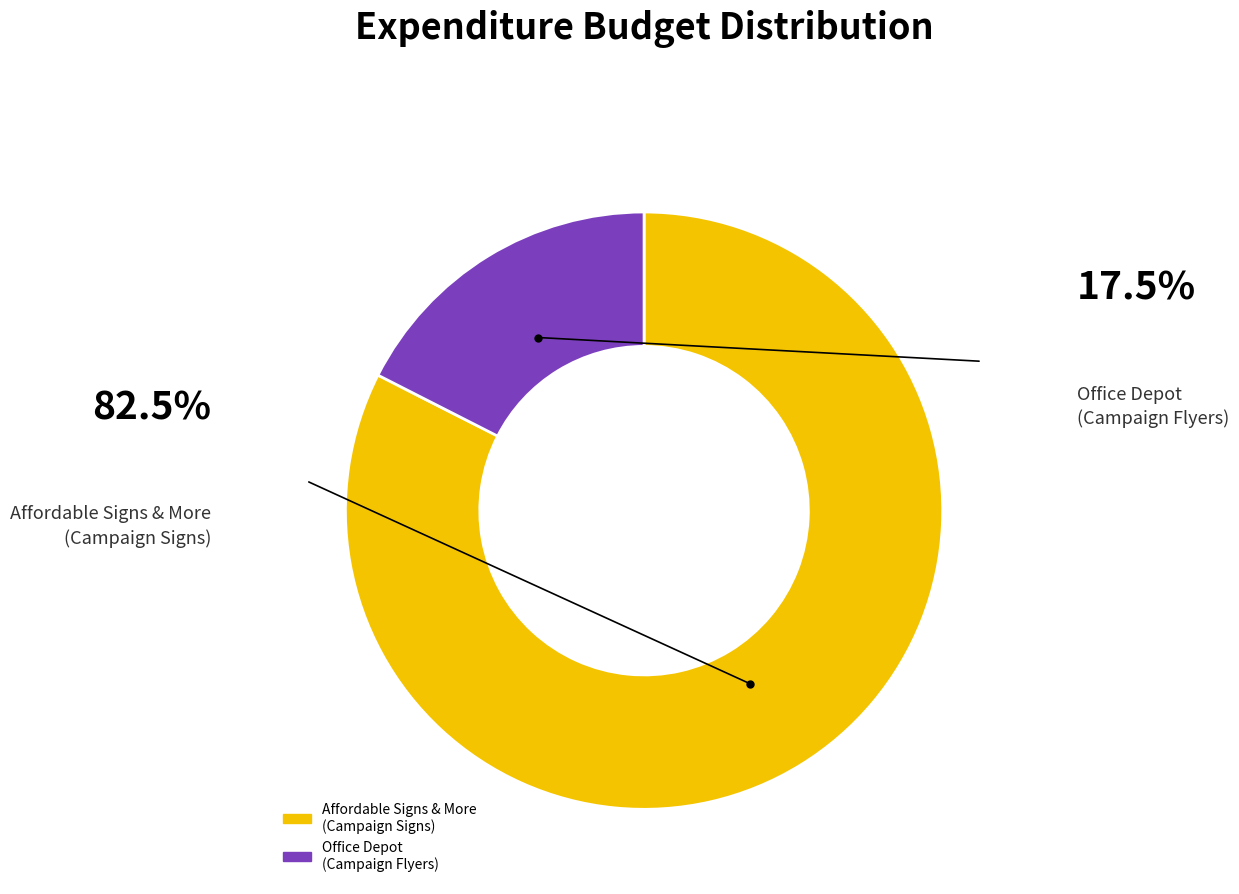

Between Affordable Signs & More (Campaign Signs) and Office Depot (Campaign Flyers), which is larger?

Affordable Signs & More (Campaign Signs)